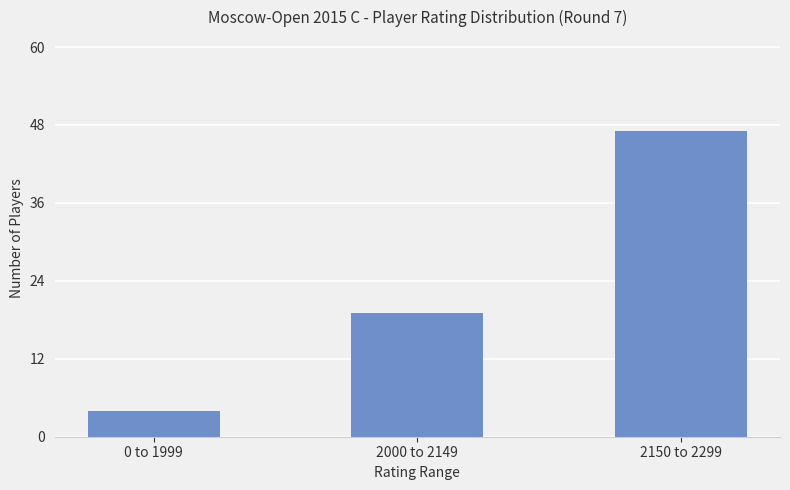

What is the label of the 2nd bar from the left?

2000 to 2149